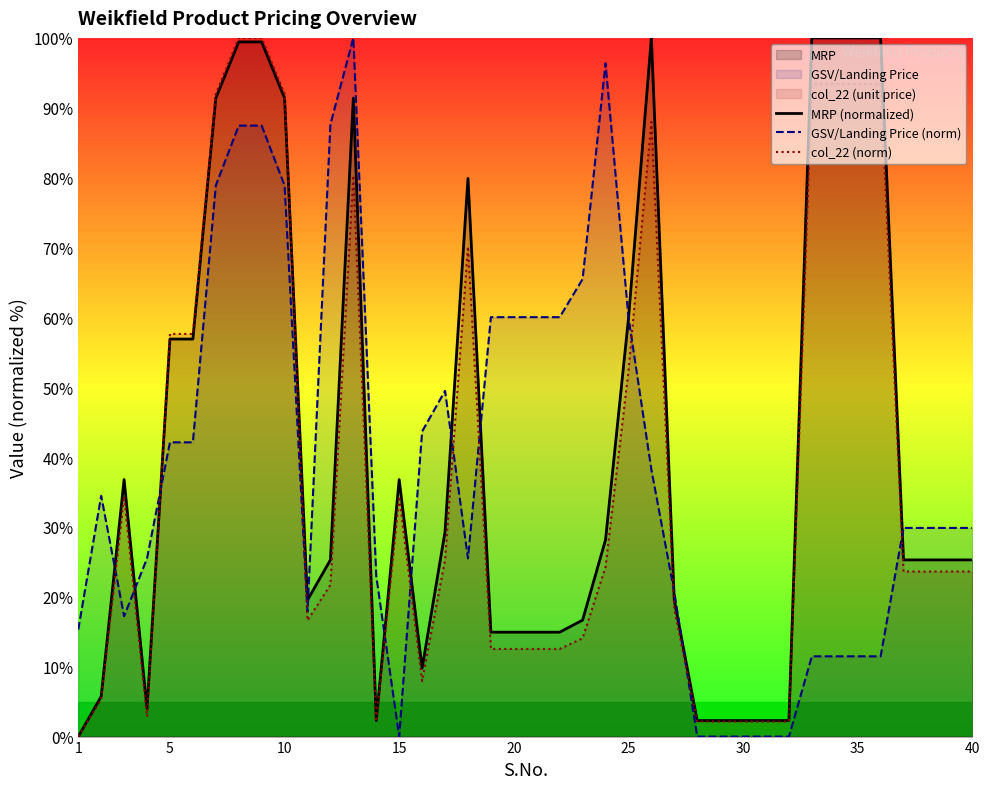

What is the greatest value displayed?

100.0